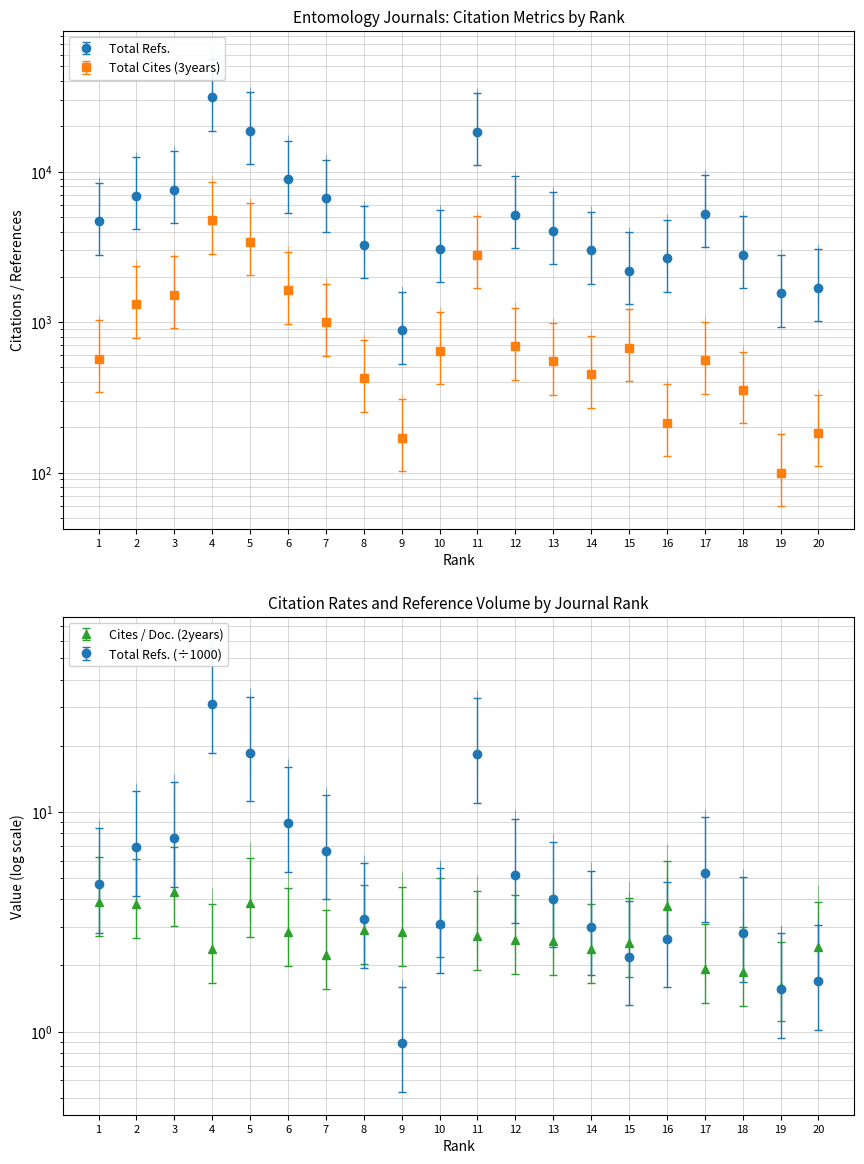

What is the difference between the maximum and second lowest values in the Total Refs. series?

29526.0